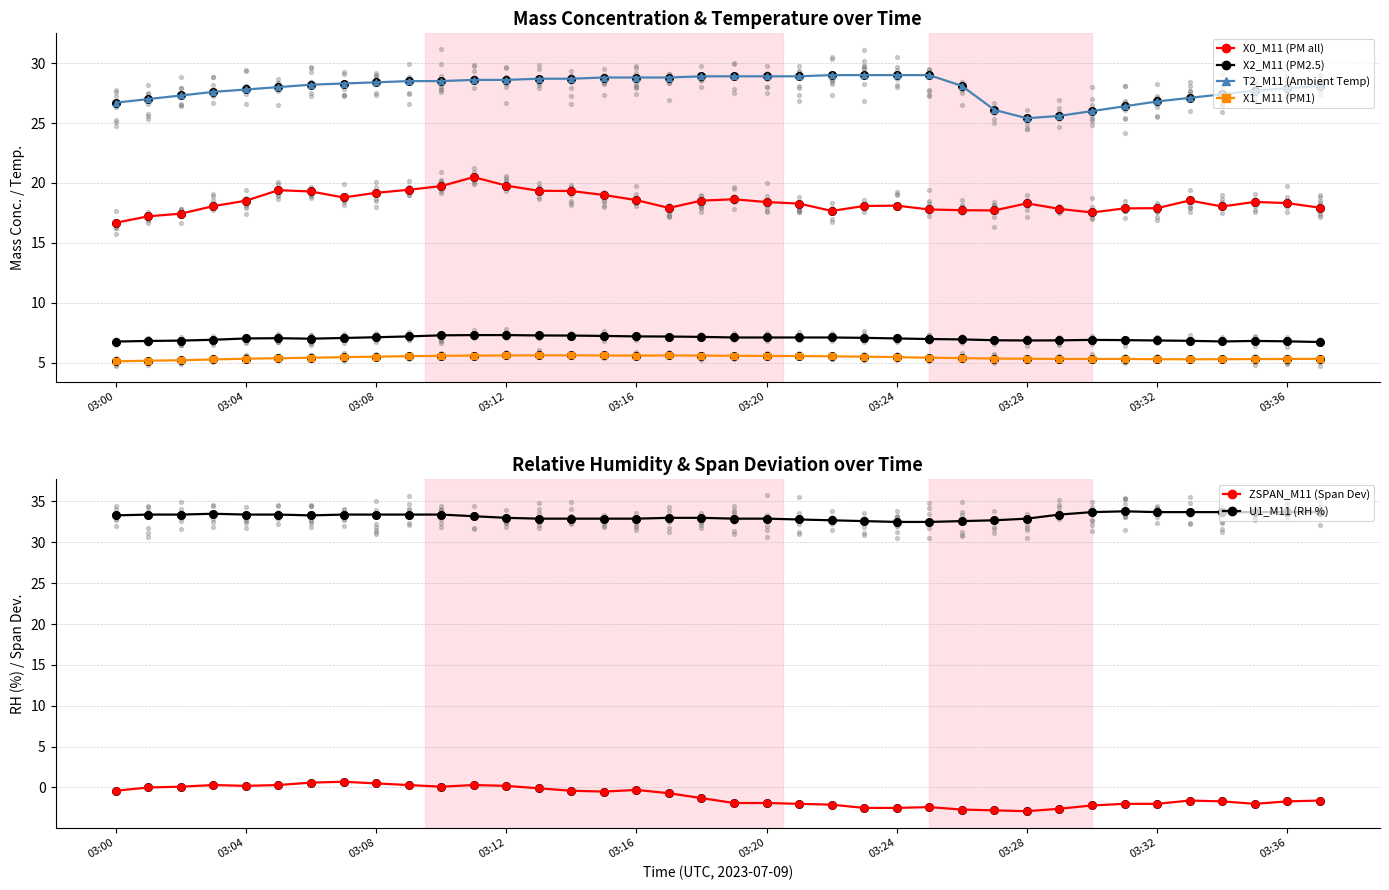

Which series has the largest Y range (max minus min)?

X0_M11 (PM all)